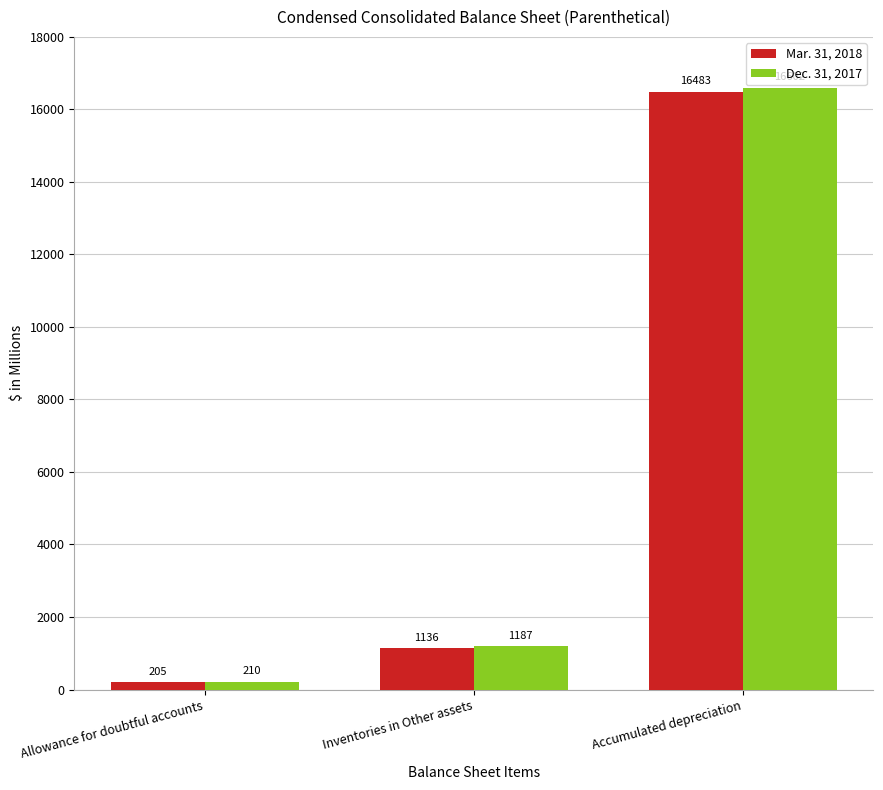

Reading right to left, what are all the values shown in this chart?

Mar. 31, 2018: Accumulated depreciation=16483	Inventories in Other assets=1136	Allowance for doubtful accounts=205
Dec. 31, 2017: Accumulated depreciation=16602	Inventories in Other assets=1187	Allowance for doubtful accounts=210